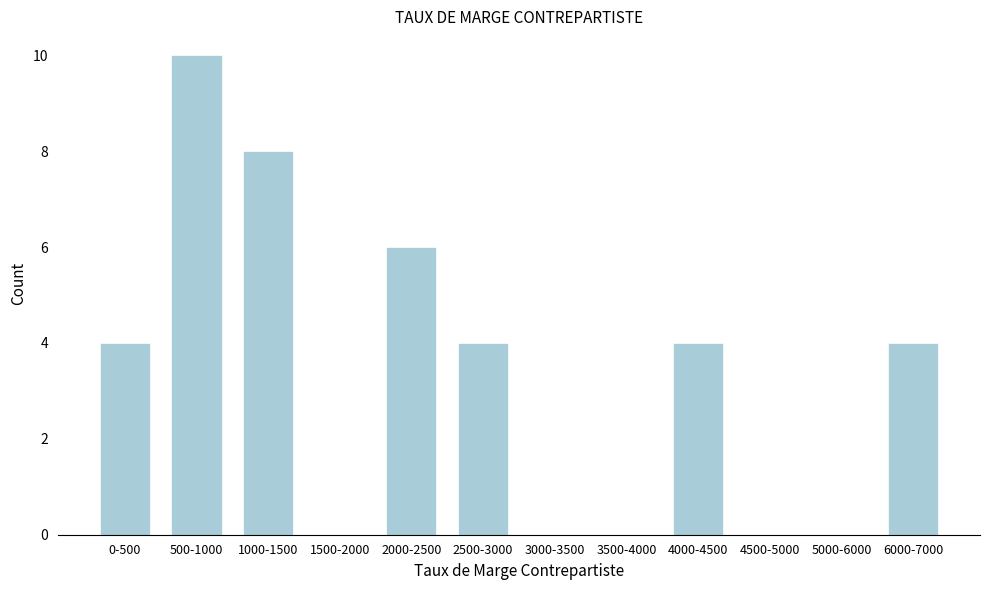

Reading left to right, extract all data points from this chart.

0-500=4	500-1000=10	1000-1500=8	1500-2000=0	2000-2500=6	2500-3000=4	3000-3500=0	3500-4000=0	4000-4500=4	4500-5000=0	5000-6000=0	6000-7000=4